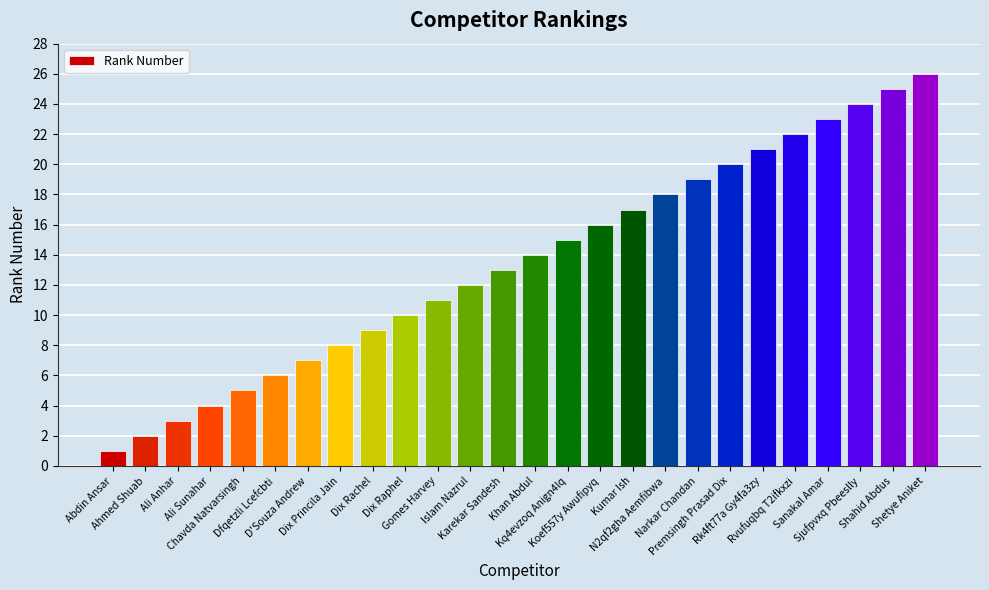

At which label is the value closest to 13?

Karekar Sandesh